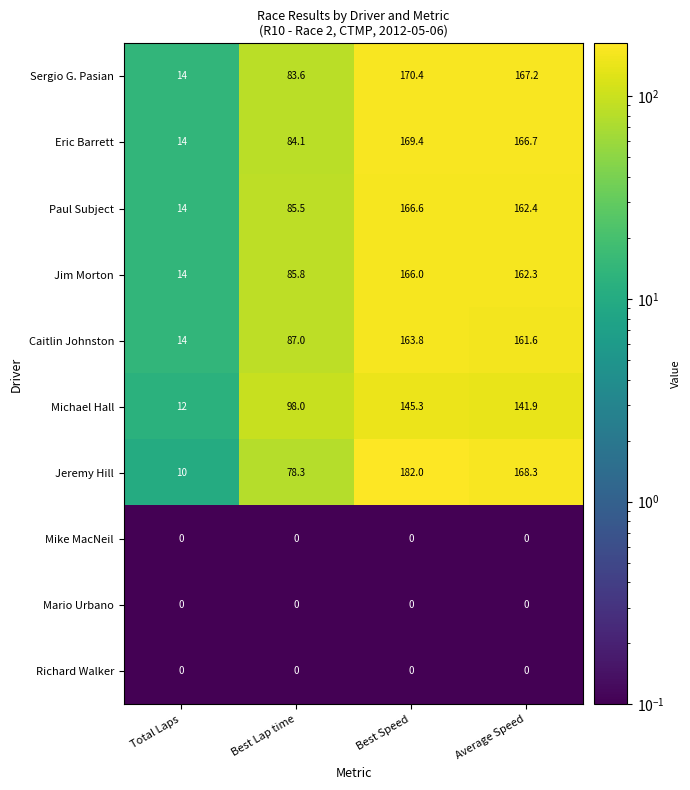

Is it true that Paul Subject equals 85.5 at Best Lap time?

True